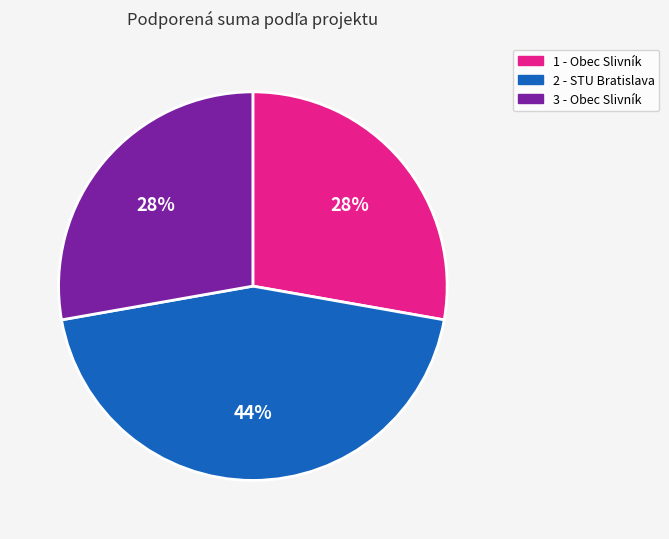

Does 2 - STU Bratislava represent more than half of the total?

No